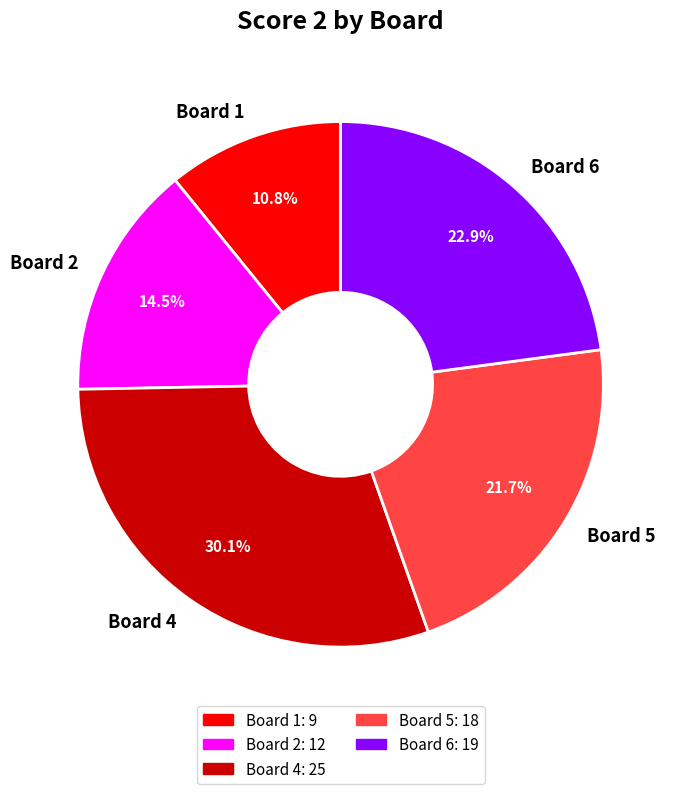

Does any single category account for the majority?

No